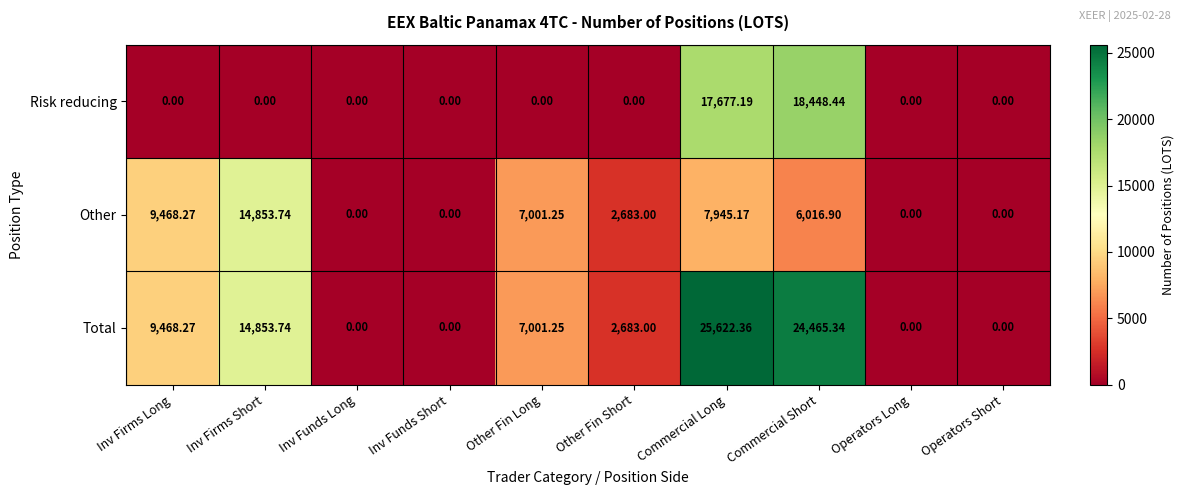

At which category is the sum across all series the highest?

Commercial Long